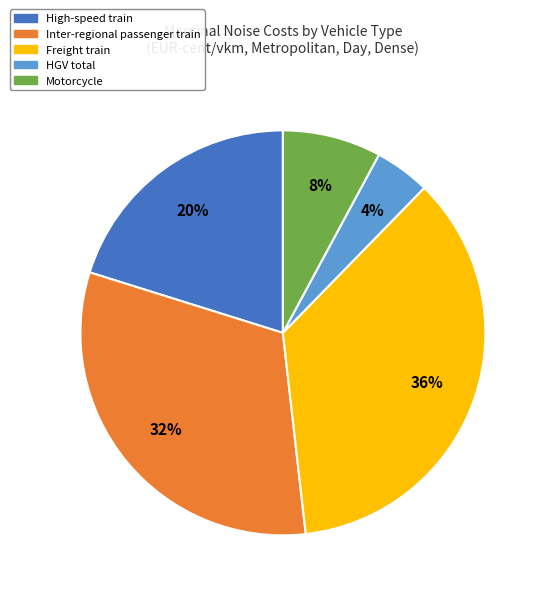

To the nearest percent, what is the average slice percentage?

20%